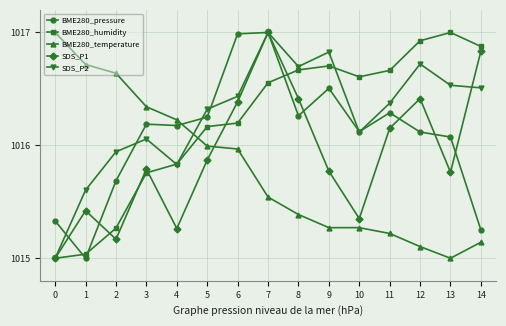

What is the maximum value for BME280_humidity?

1017.0